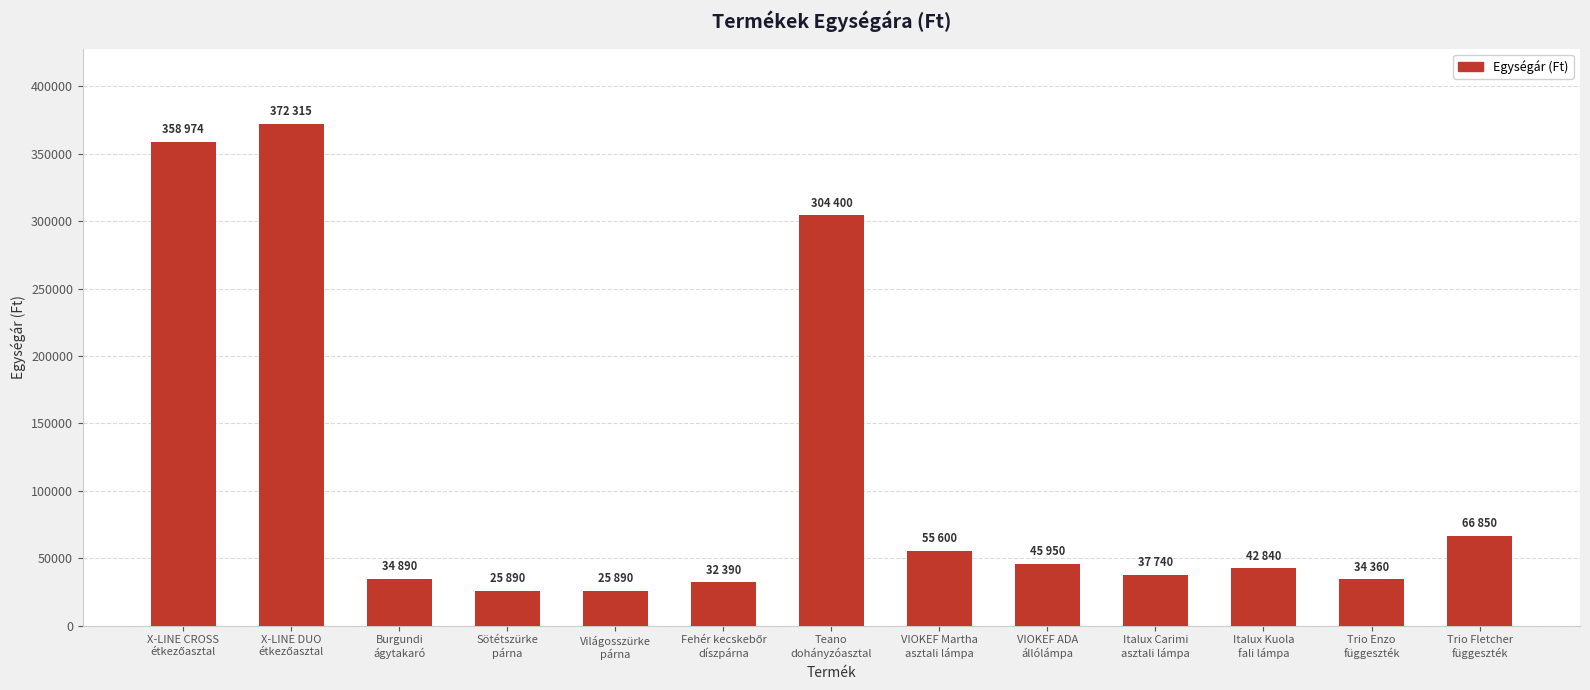

What is the maximum value shown in the chart?

372315